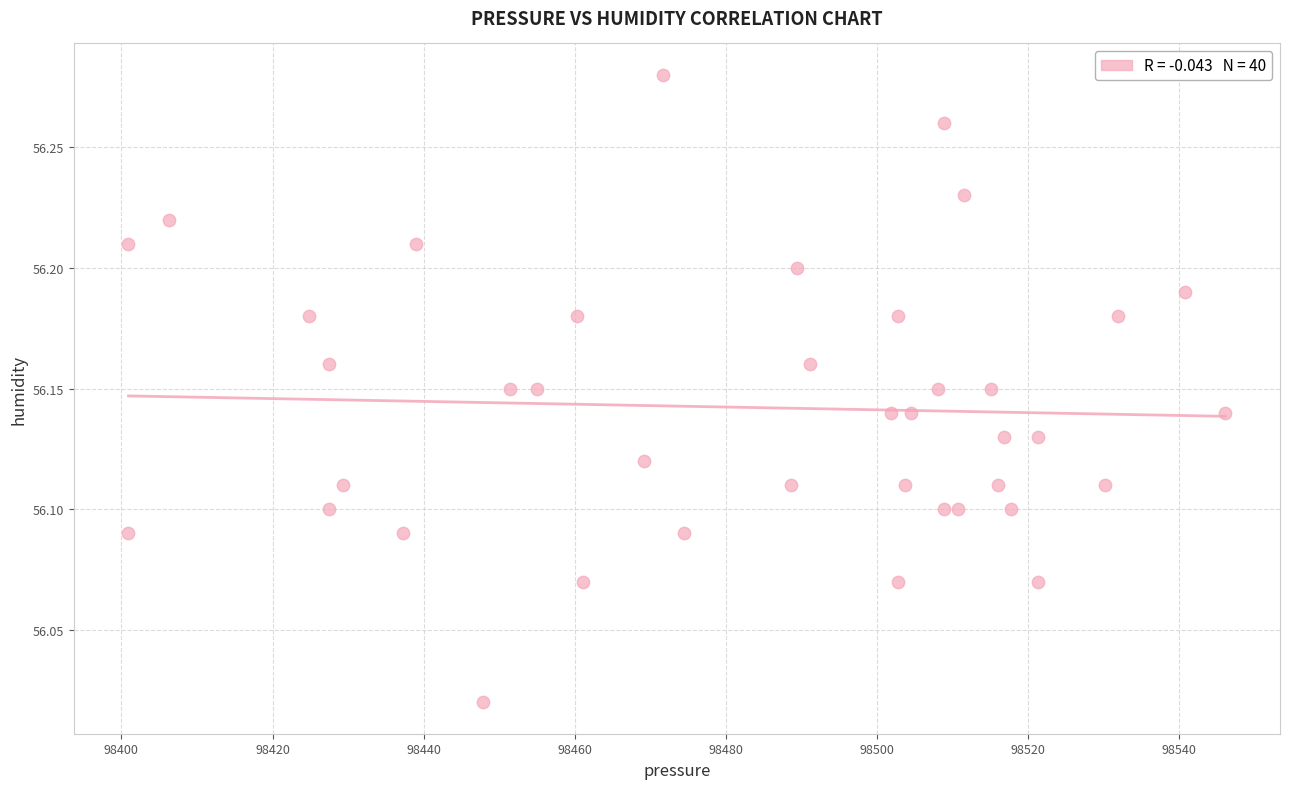

What is the range of Y values (max minus min)?

0.3